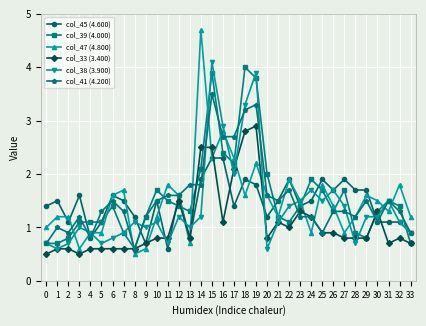

What is the difference between the second highest and minimum values in the col_45 (4.600) series?

1.7